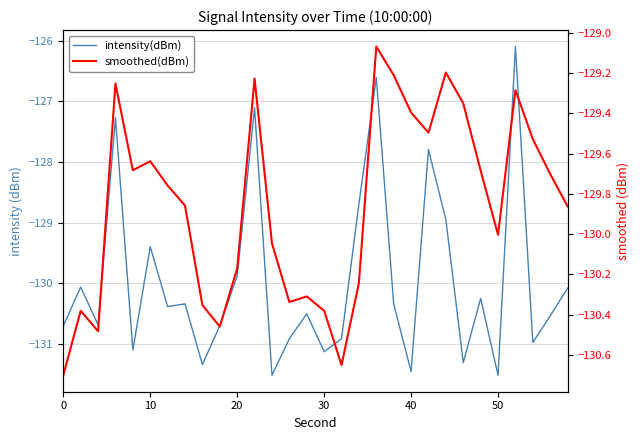

What is the spread (max minus min) of values at 20?

0.3